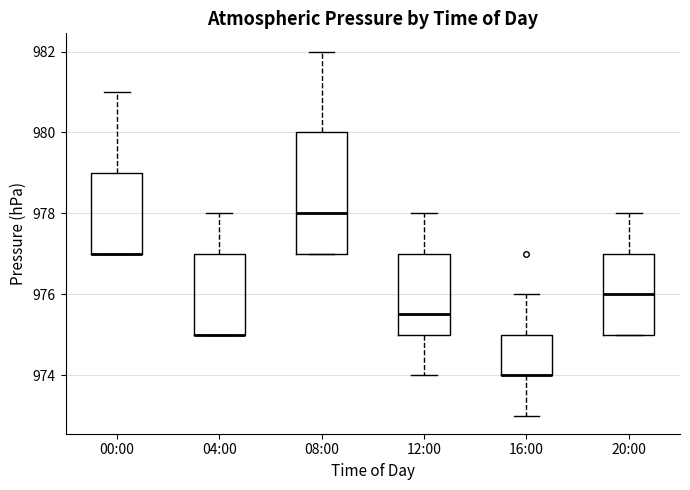

Comparing the boxes themselves (not the whiskers), which one is the tallest?

08:00